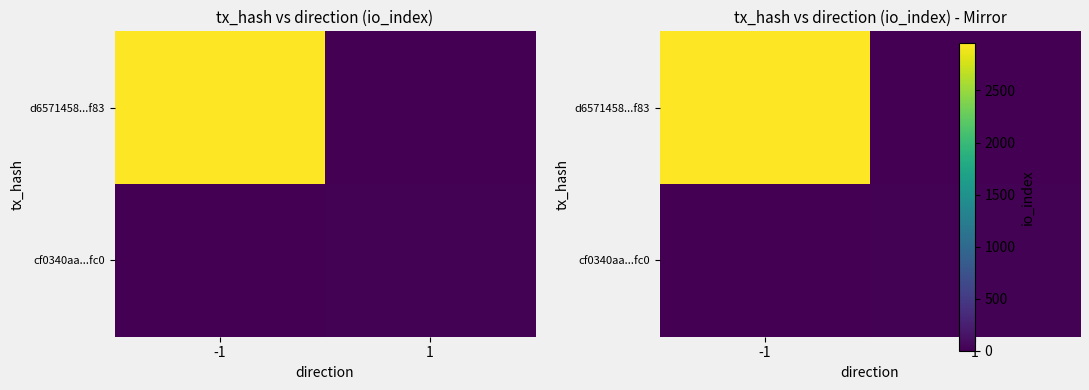

List the series in order of their peak value, lowest first.

cf0340aa...fc0, d6571458...f83